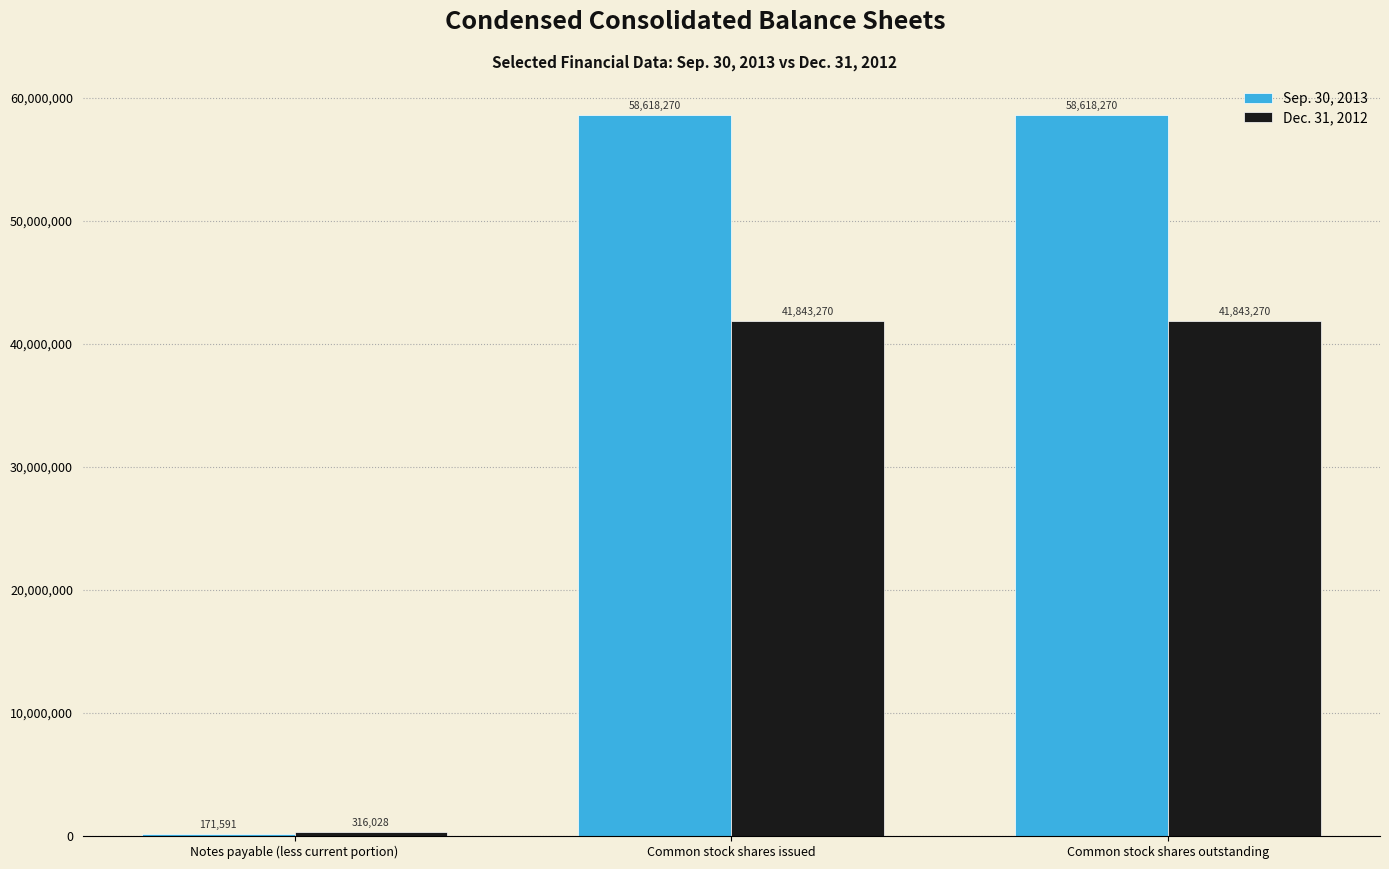

What is the sum of the Sep. 30, 2013 values at Common stock shares issued and Common stock shares outstanding?

117236540